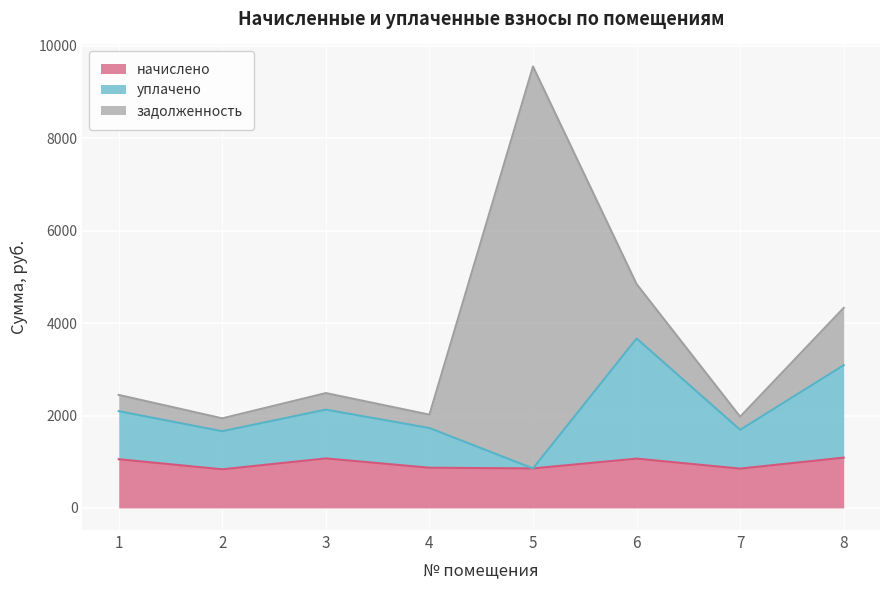

What is the total value across all series at 7?

1973.8